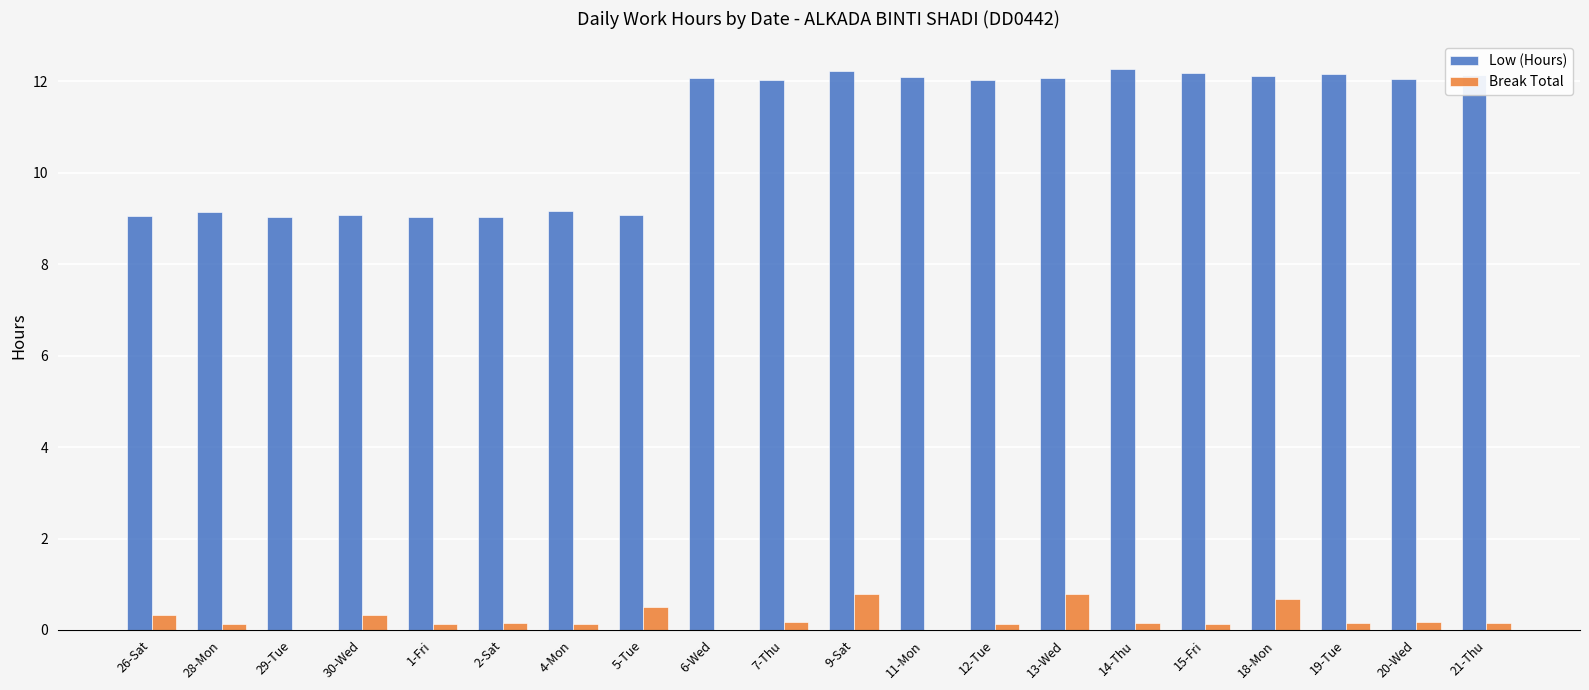

Is it true that Low (Hours) equals 12.2 at 19-Tue?

True